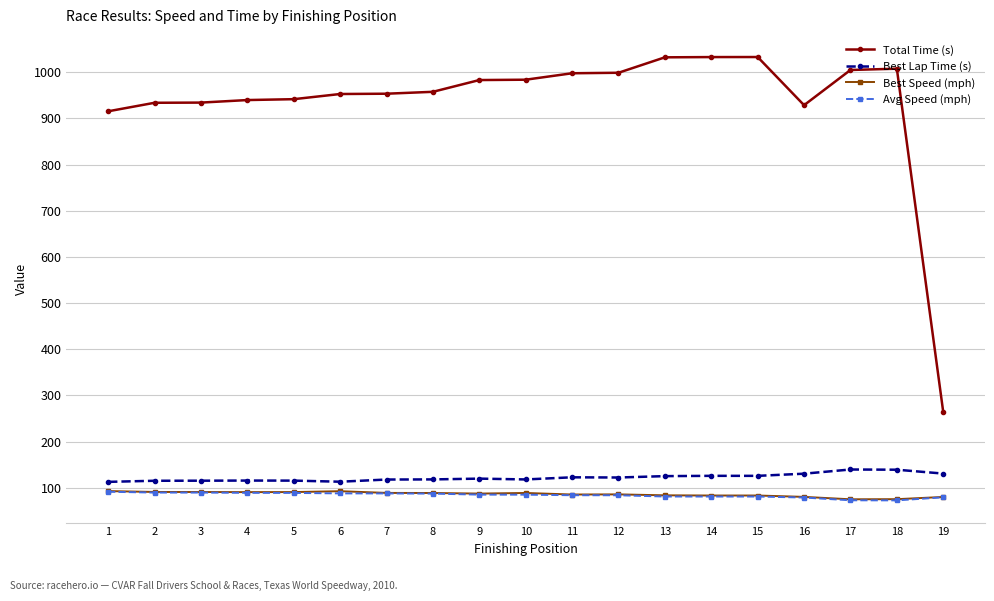

Which series has the largest total across all categories?

Total Time (s)